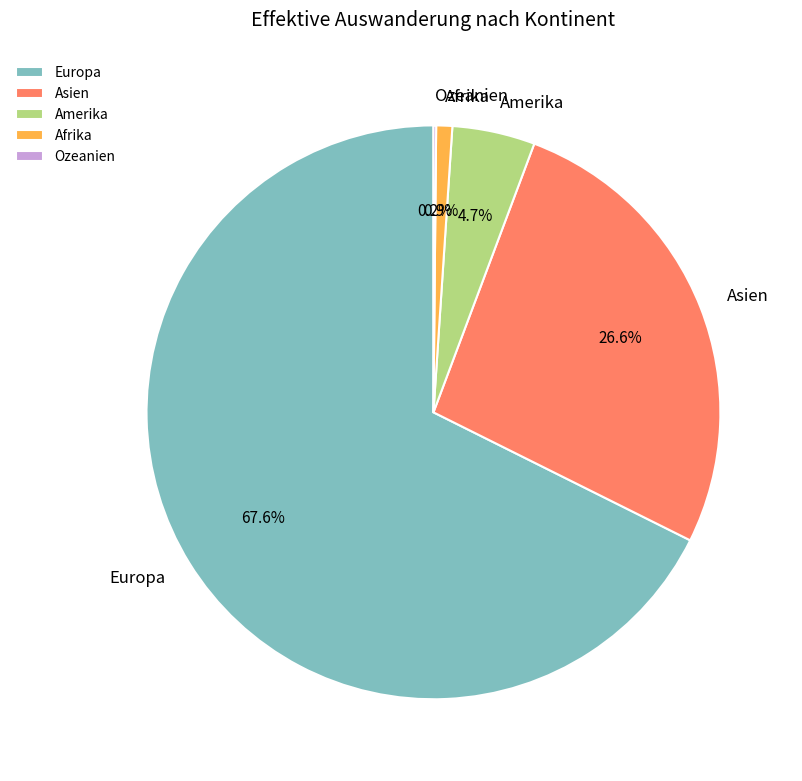

Combined, do Asien and Europa account for over 50%?

Yes